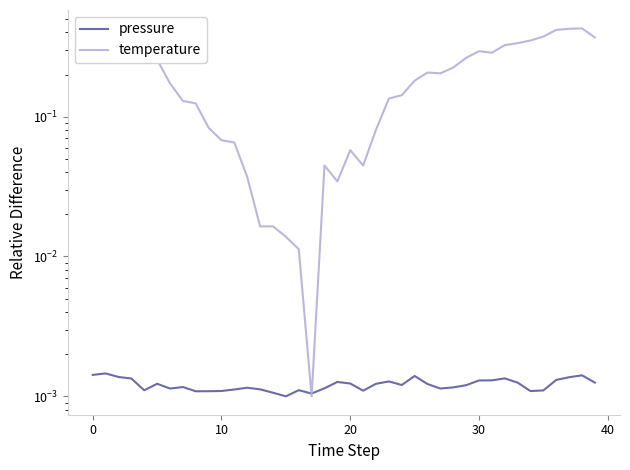

The value of pressure at 21 is 0.0. True or false?

True